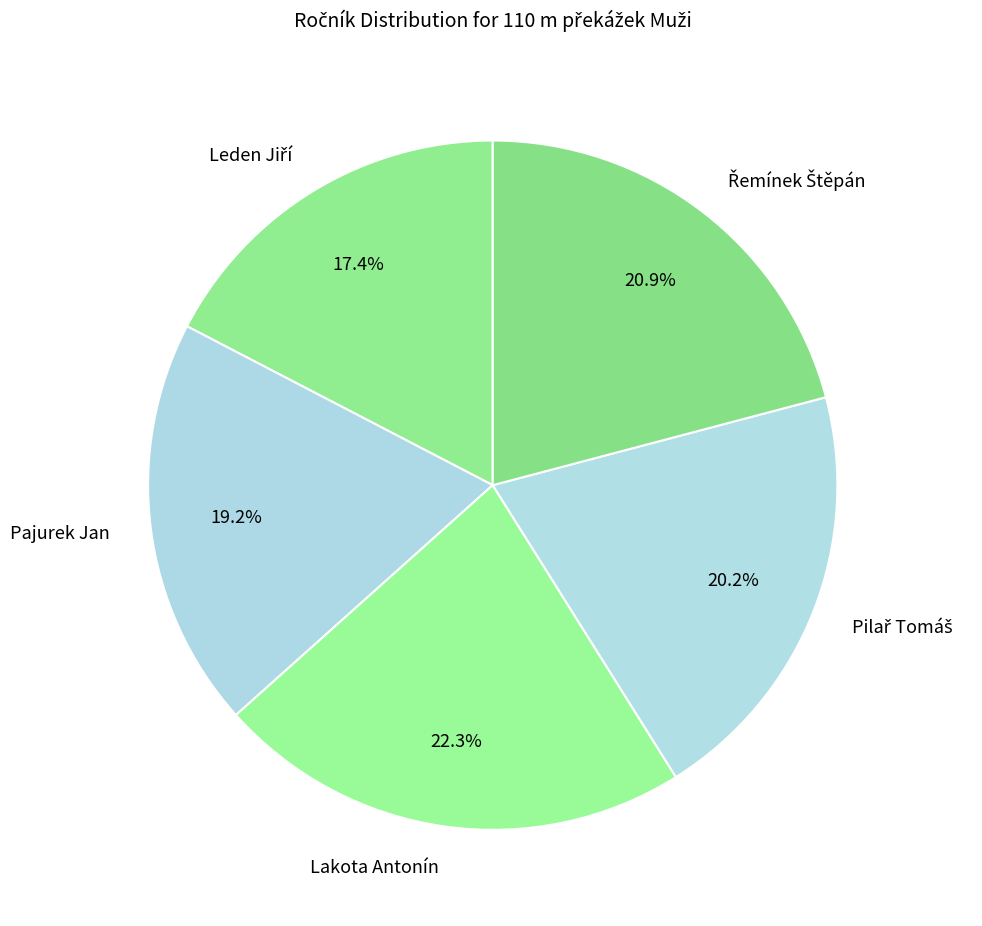

Does Lakota Antonín account for over 50% of the chart?

No